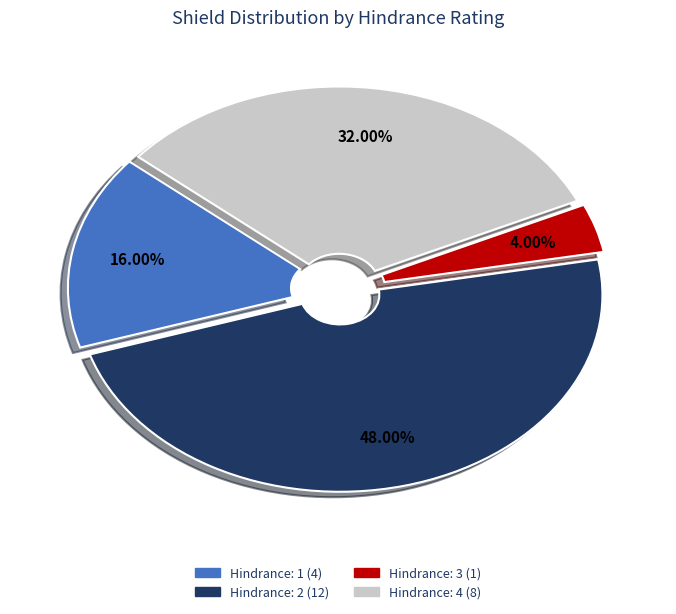

Rank the categories by value from lowest to highest.

Hindrance: 3 (1), Hindrance: 1 (4), Hindrance: 4 (8), Hindrance: 2 (12)